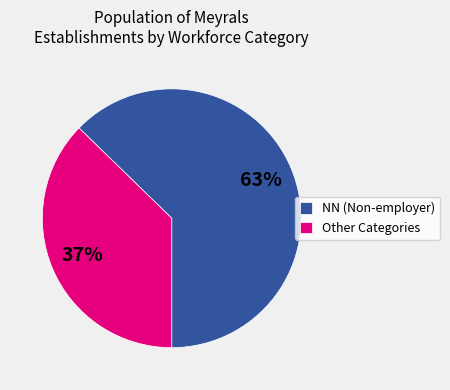

Which category has the biggest portion of the pie?

NN (Non-employer)